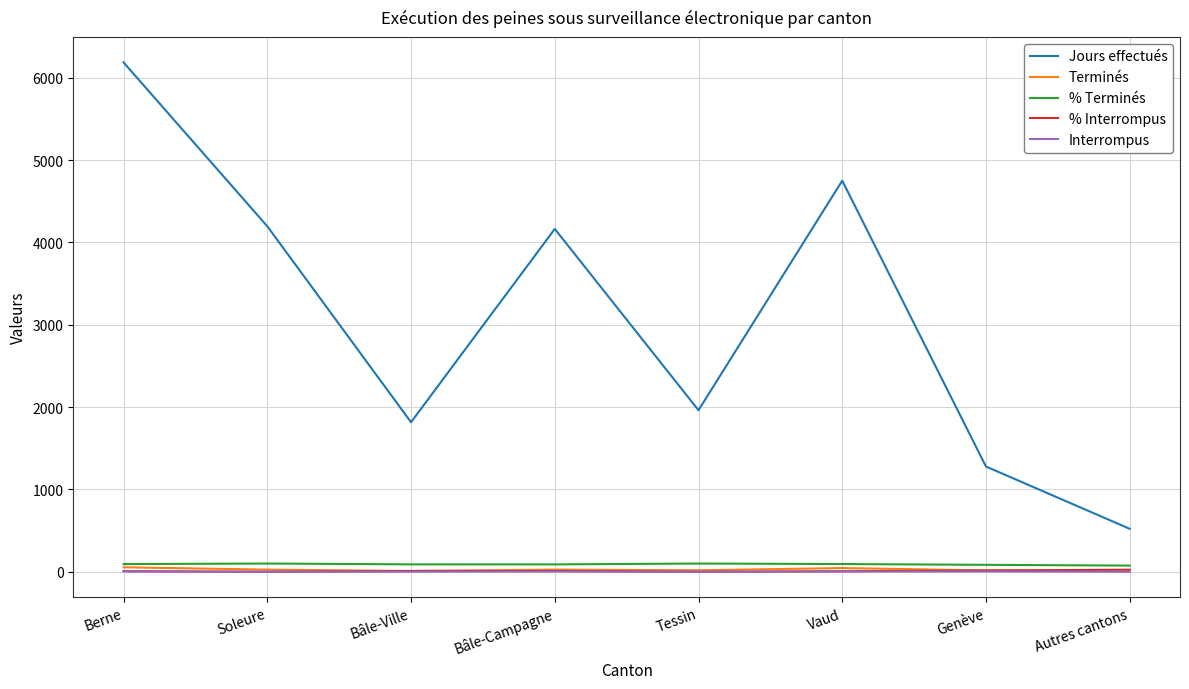

True or false: % Interrompus and Jours effectués cross at least once.

False